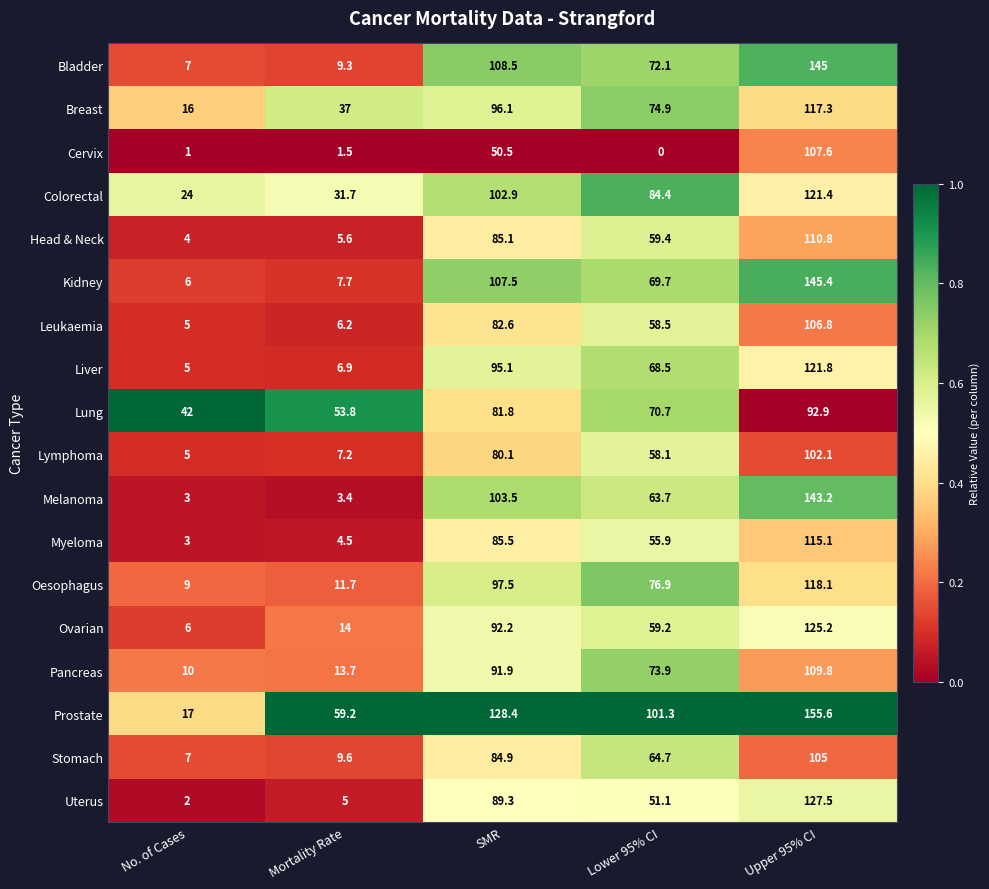

Which series has the largest range (max minus min)?

Melanoma